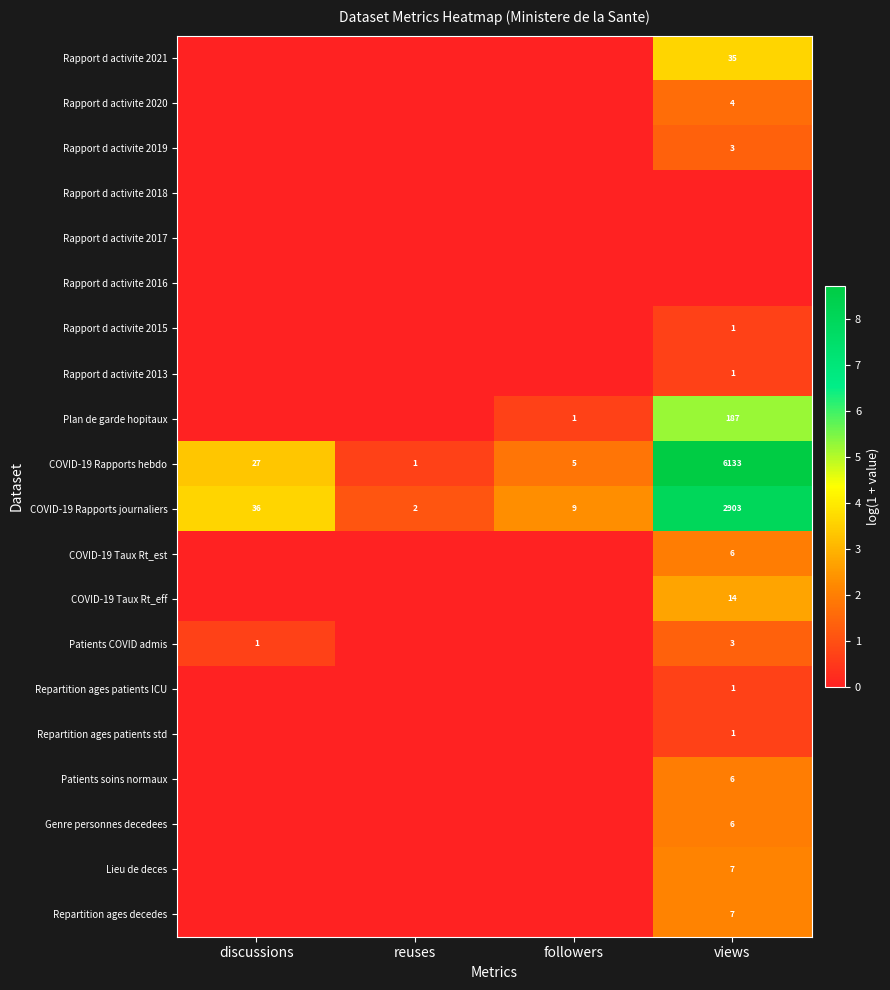

Between followers and discussions, which is larger?

followers